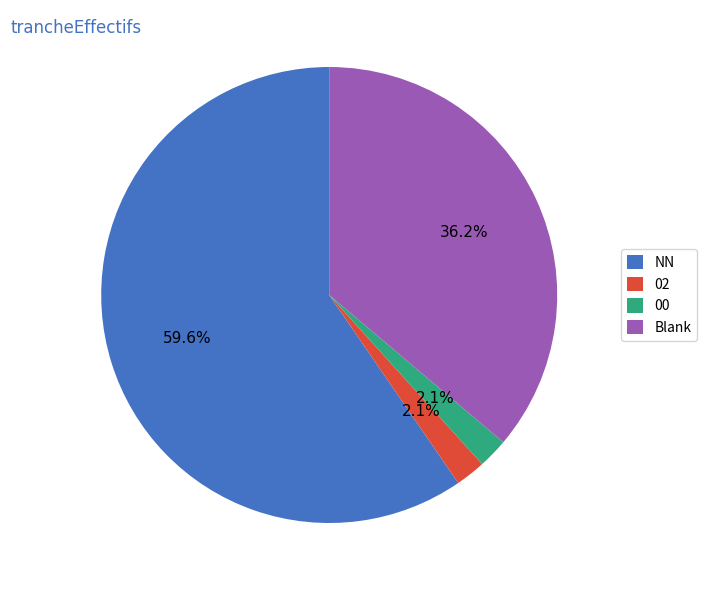

Which category accounts for the majority?

NN